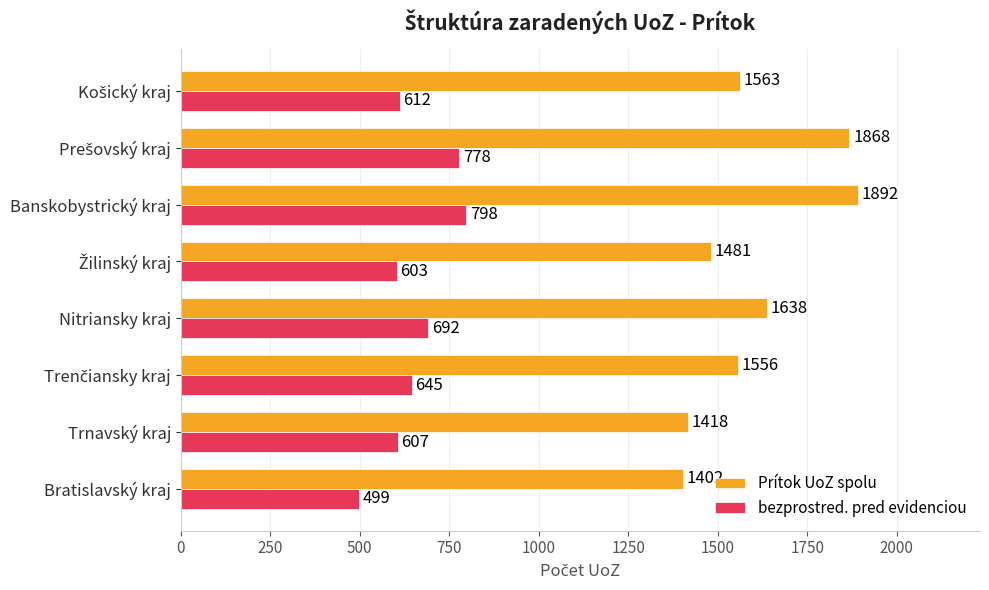

List the series in order of their peak value, highest first.

Prítok UoZ spolu, bezprostred. pred evidenciou